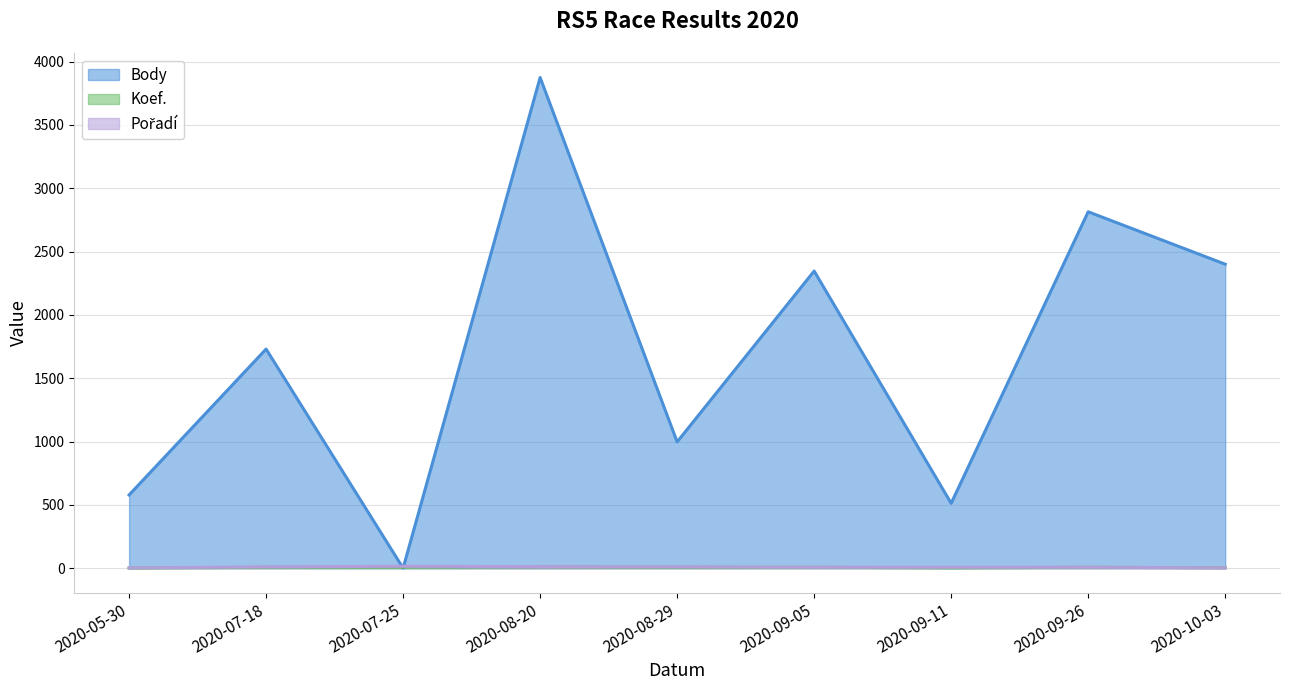

What is the label of the 1st point from the left?

2020-05-30